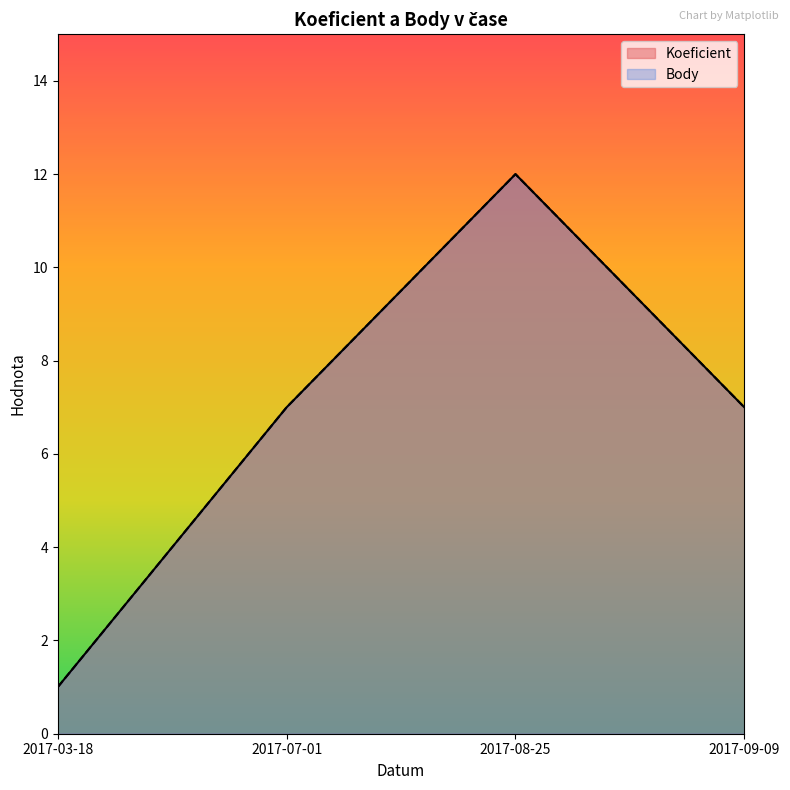

What is the label of the 2nd point from the left?

2017-07-01